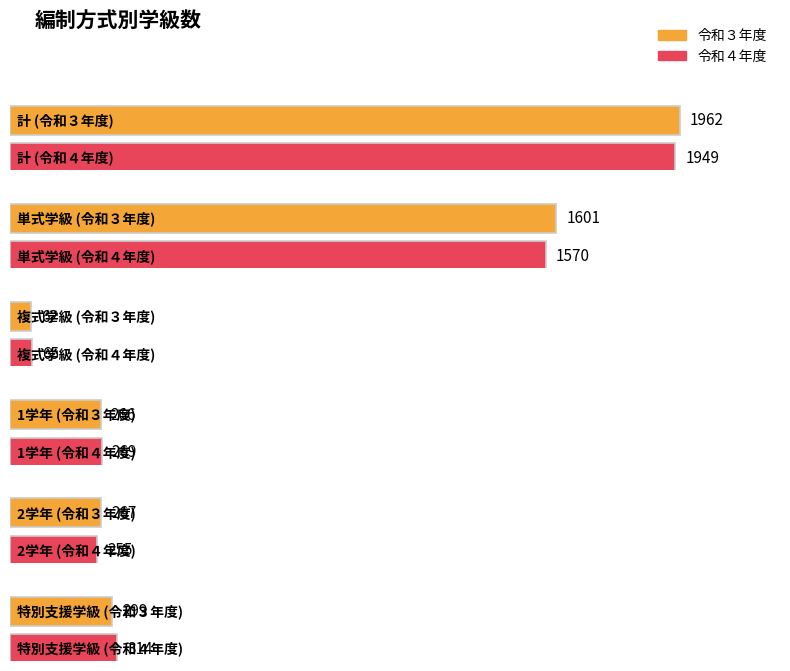

What is the label of the 2nd bar from the right?

令和３年度